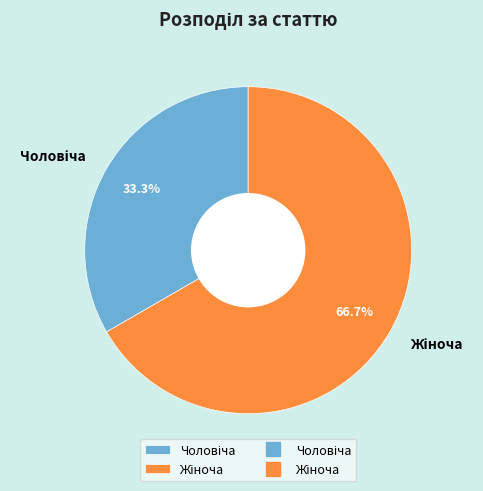

Is there any slice that represents more than half of the pie?

Yes